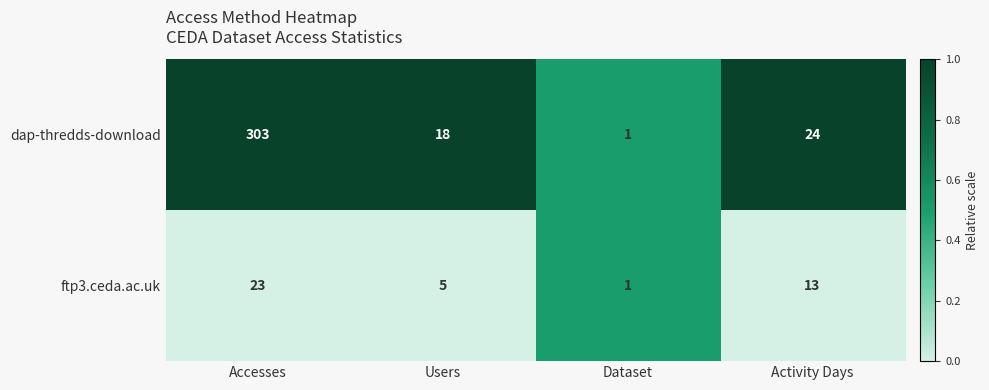

What is the sum of all ftp3.ceda.ac.uk values?

42